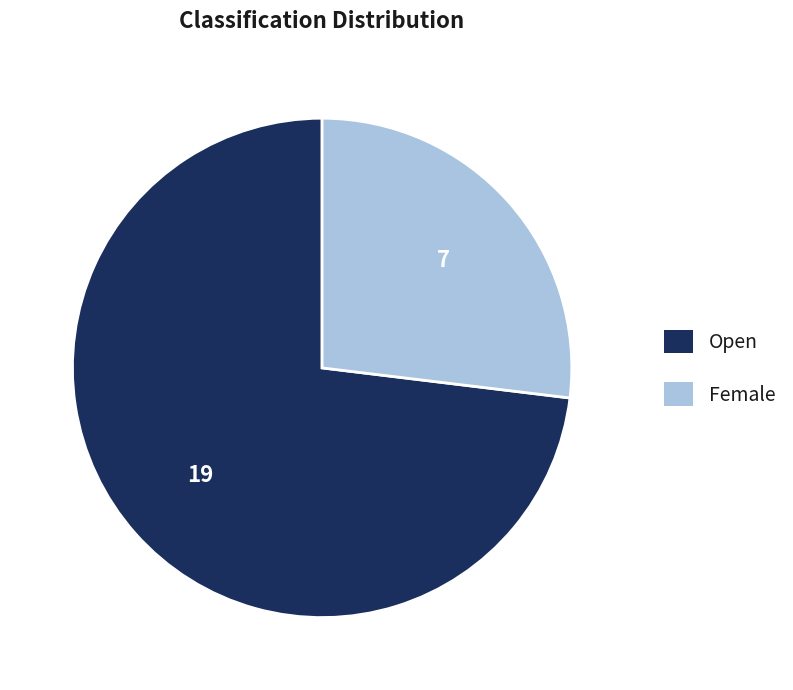

Which category has the smallest portion of the pie?

Female